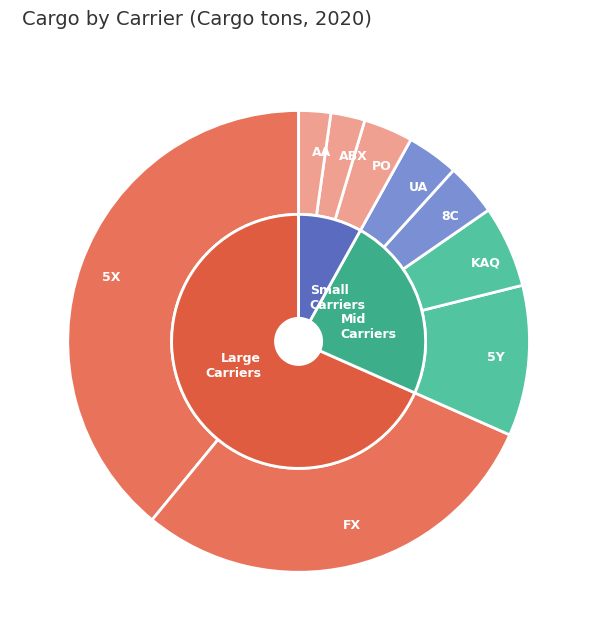

Is there any slice that represents more than half of the pie?

No